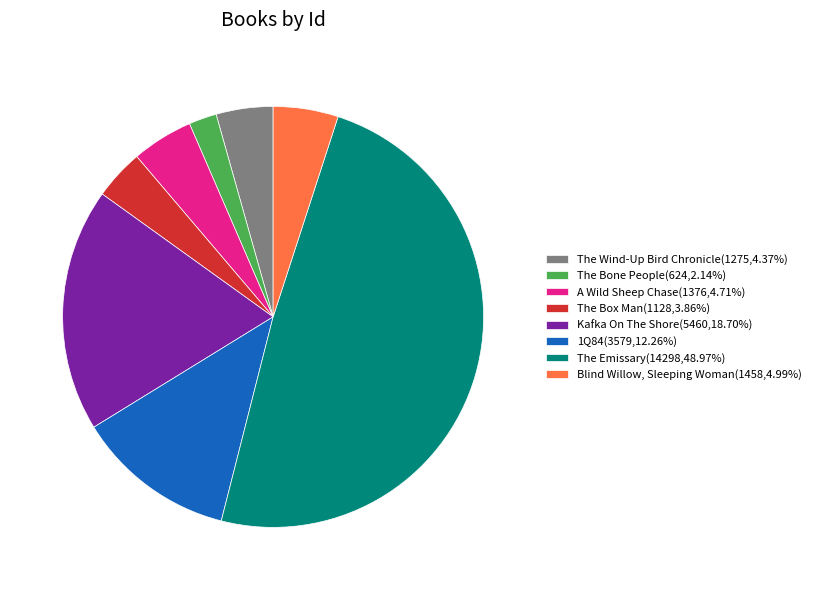

Is there any slice that represents more than half of the pie?

No